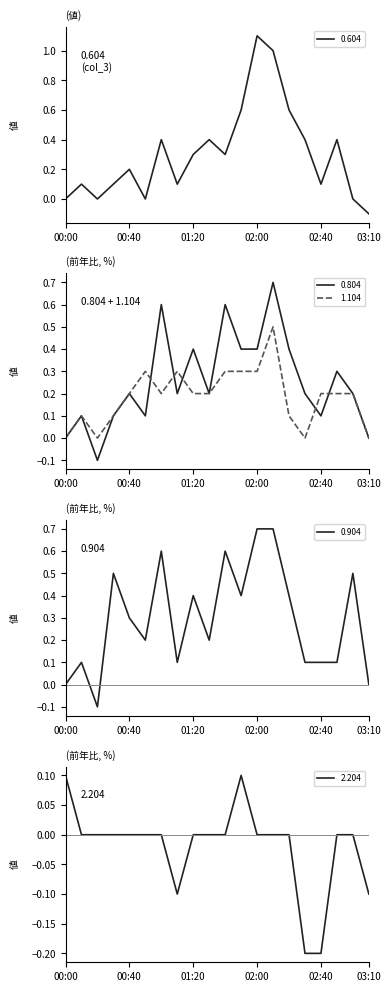

At which category does 0.604 reach its first local peak?

2014/01/11 00:10